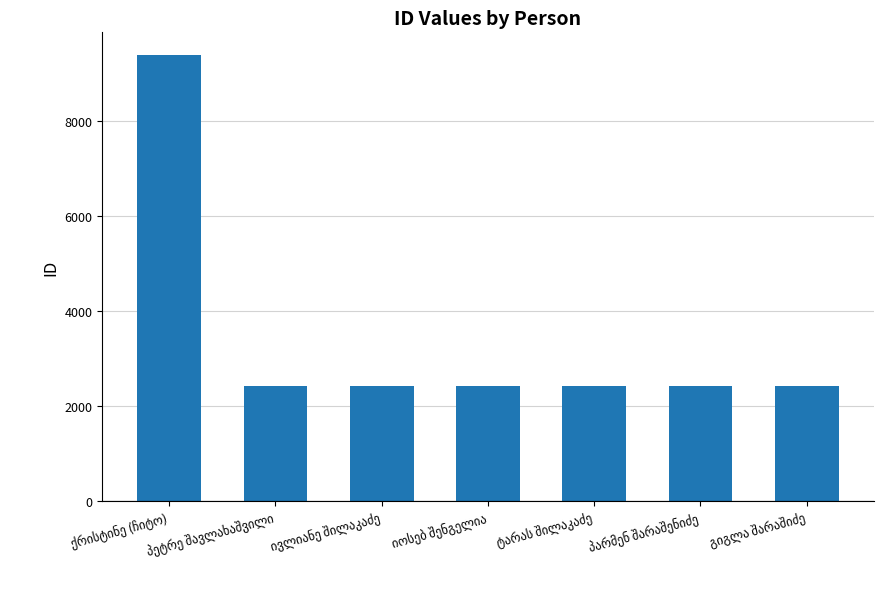

What is the value of the 7th bar from the left?

2427